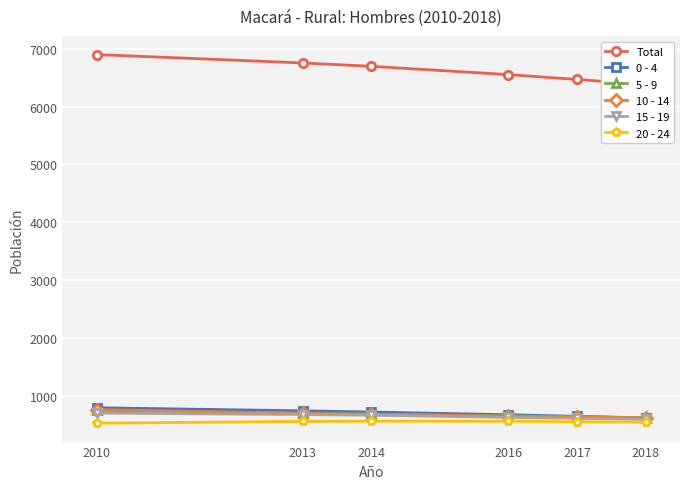

Rank the series at 2017 from lowest to highest value.

20 - 24, 15 - 19, 10 - 14, 5 - 9, 0 - 4, Total